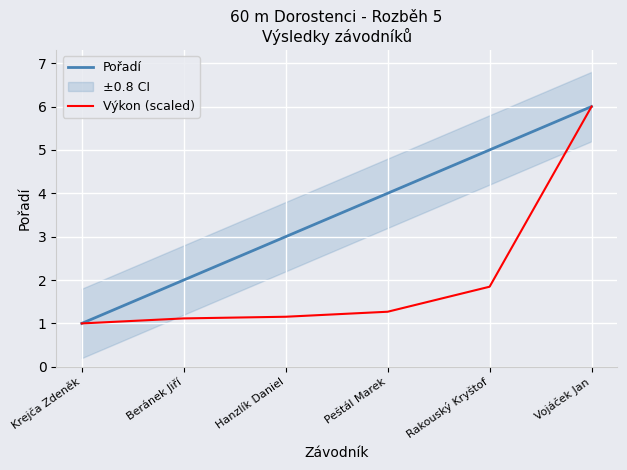

List the labels in order of Pořadí value, largest first.

Vojáček Jan, Rakouský Kryštof, Peštál Marek, Hanzlík Daniel, Beránek Jiří, Krejča Zdeněk